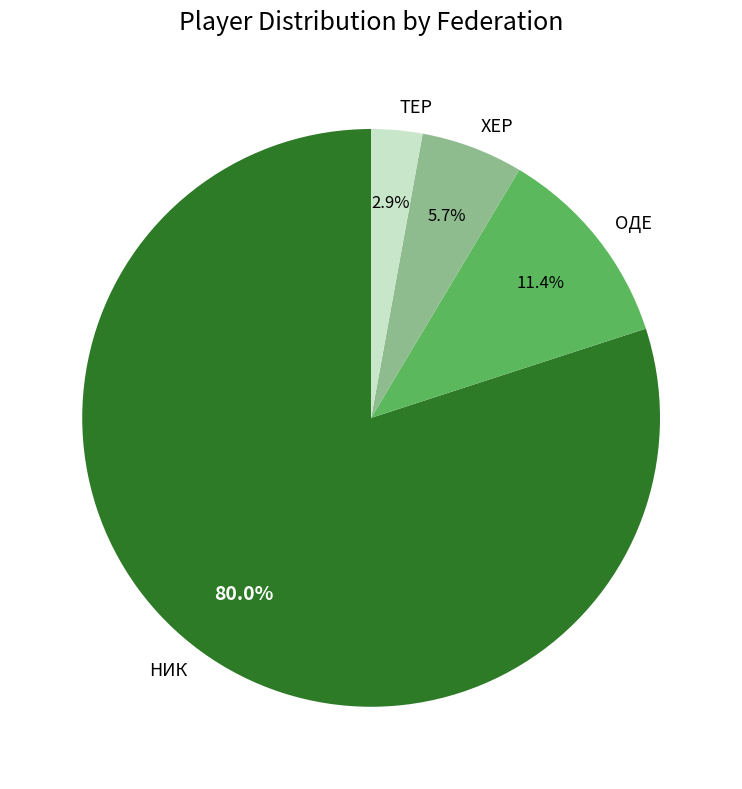

What percentage do НИК and ХЕР together represent?

85.7%